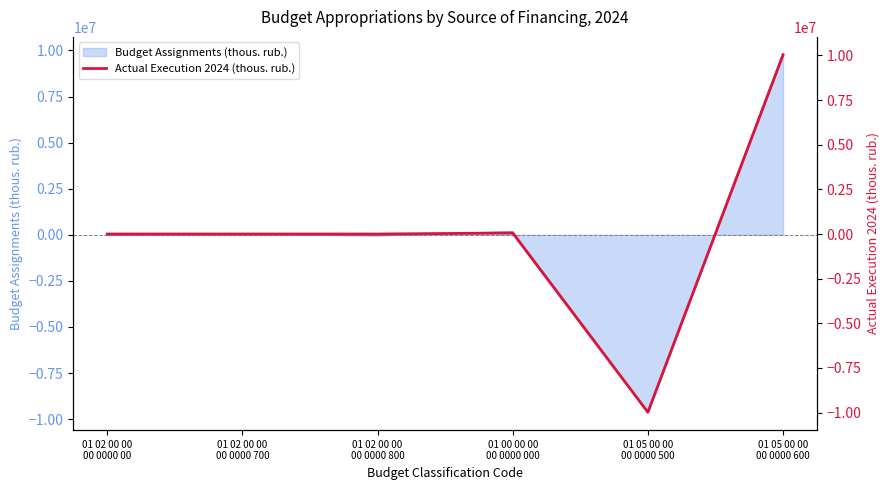

At which category does the chart reach its minimum across all series?

01 05 00 00
00 0000 500